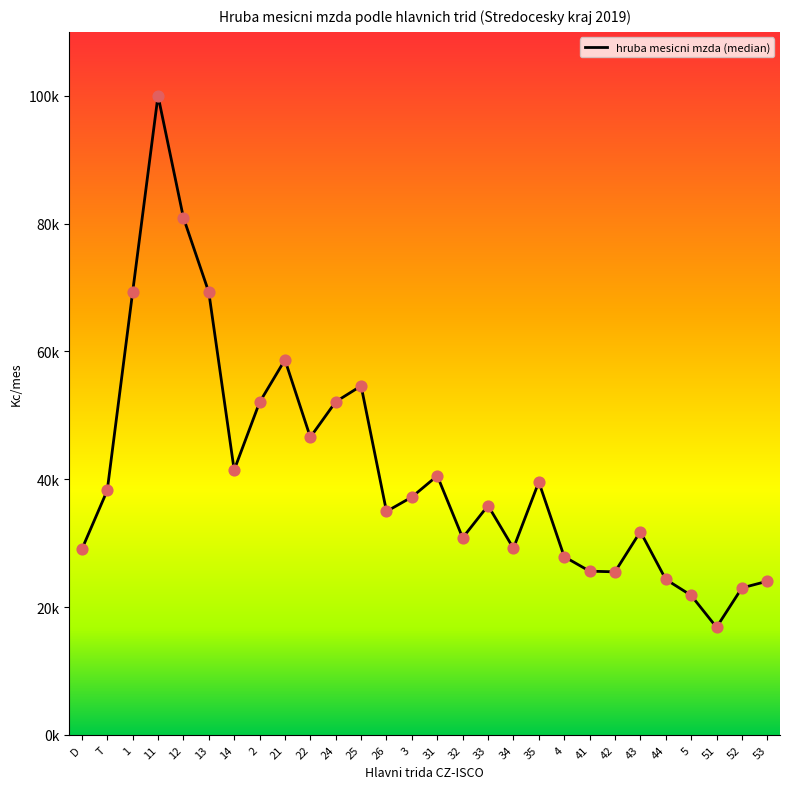

What is the ratio of the value at D to the value at 42?

1.1